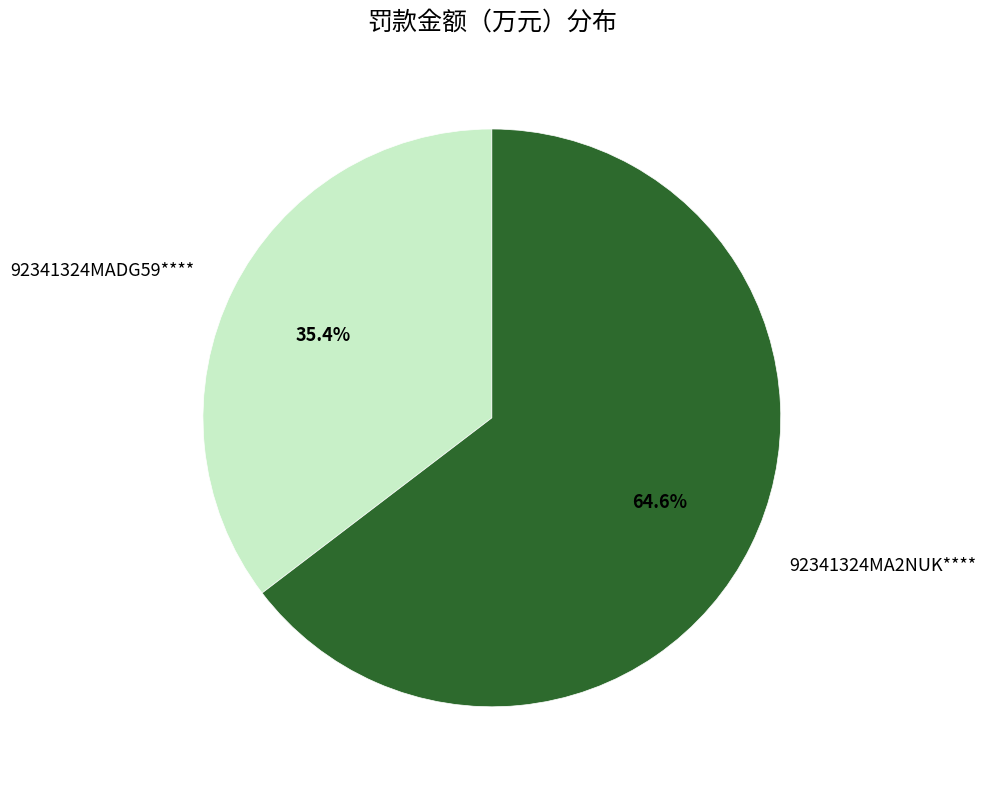

Does 92341324MADG59**** account for over 50% of the chart?

No